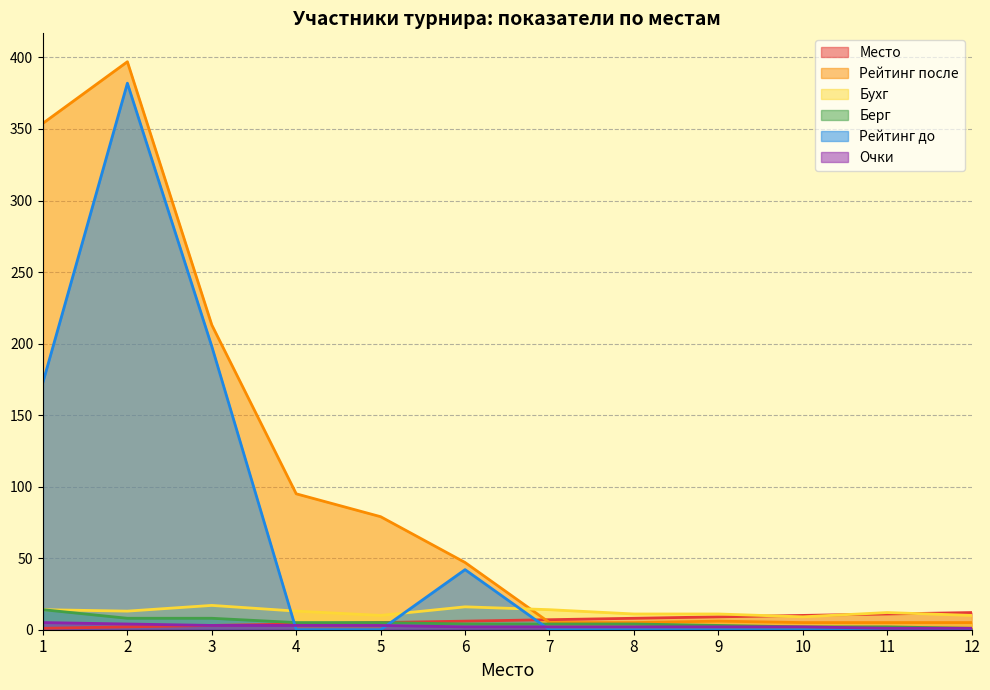

At 3, list the series in order from smallest to largest.

Место, Очки, Берг, Бухг, Рейтинг до, Рейтинг после